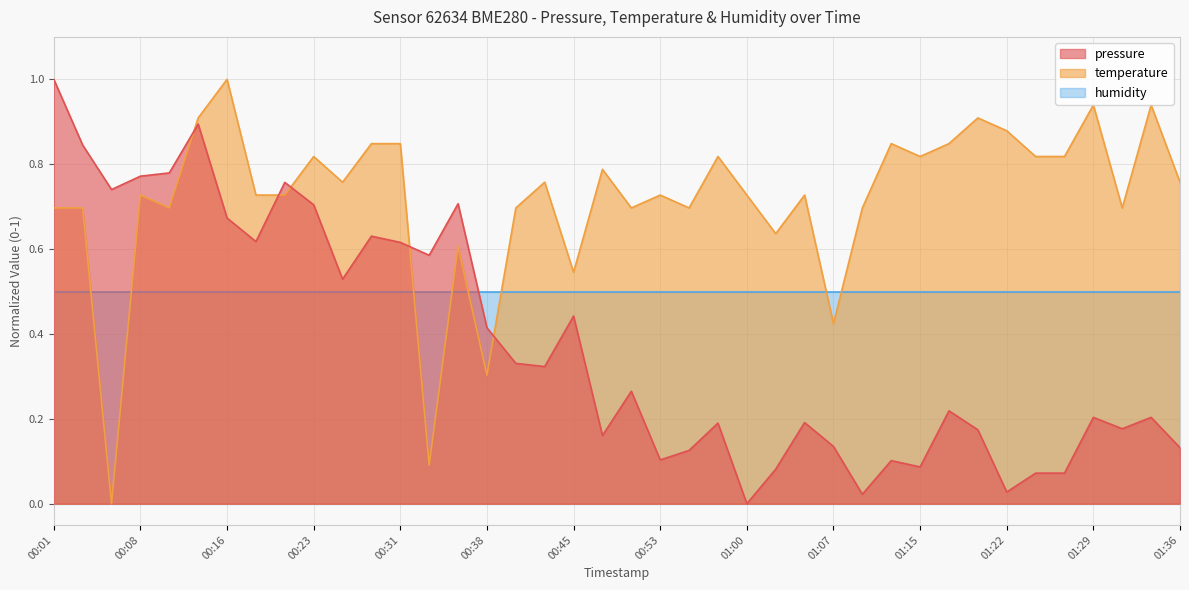

What is the difference between the maximum and minimum values in the temperature series?

1.0